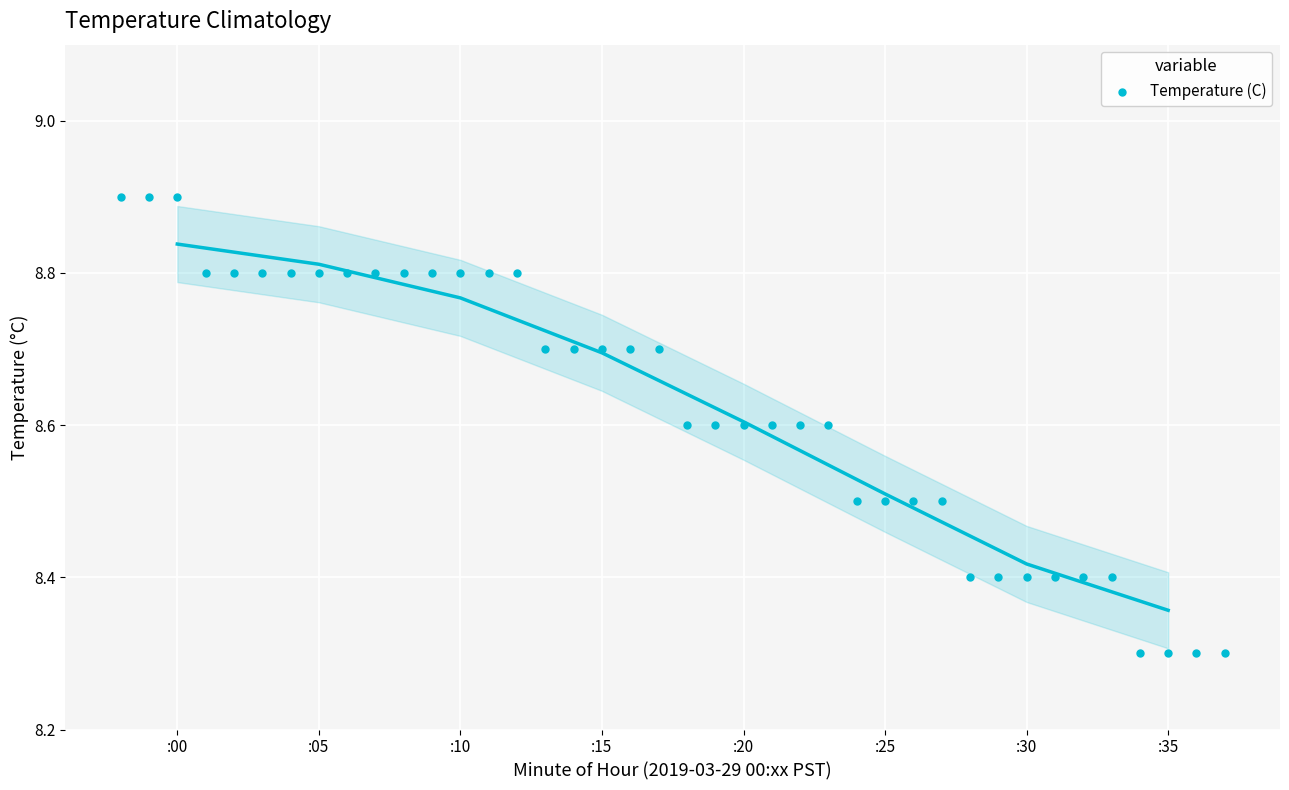

What is the range of Y values (max minus min)?

0.6